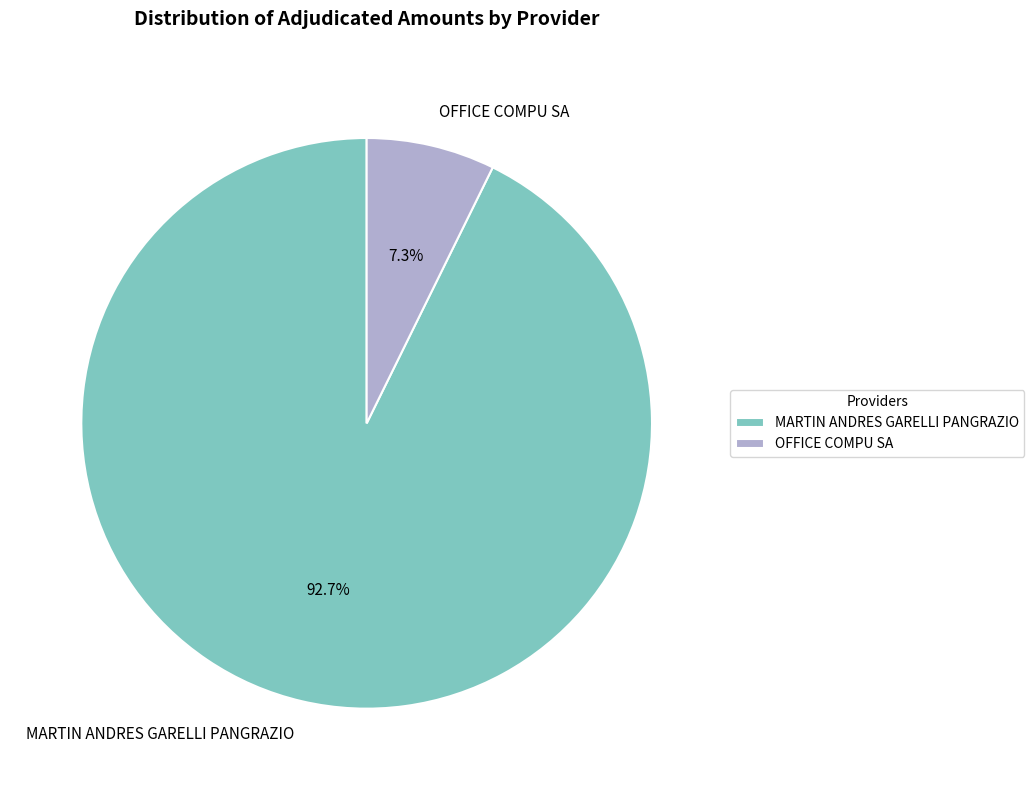

True or false: MARTIN ANDRES GARELLI PANGRAZIO accounts for 80% of the total.

False